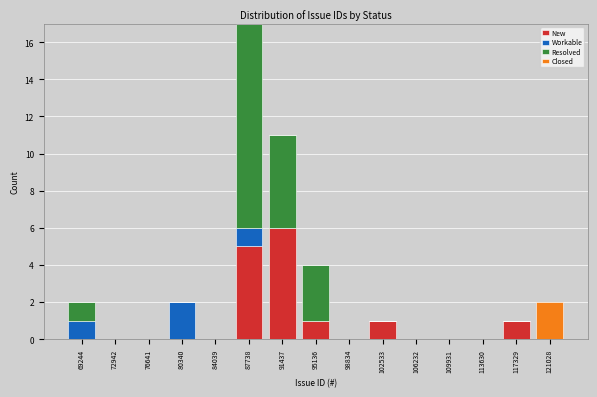

At which category is the sum across all series the highest?

87738